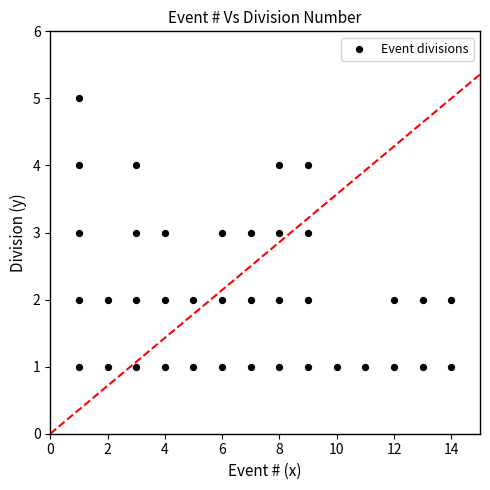

What is the range of Y values (max minus min)?

4